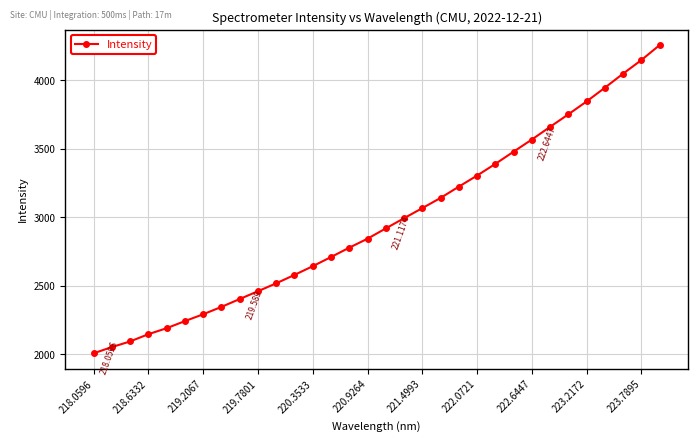

True or false: there are more than 0 points higher than both neighbors.

False